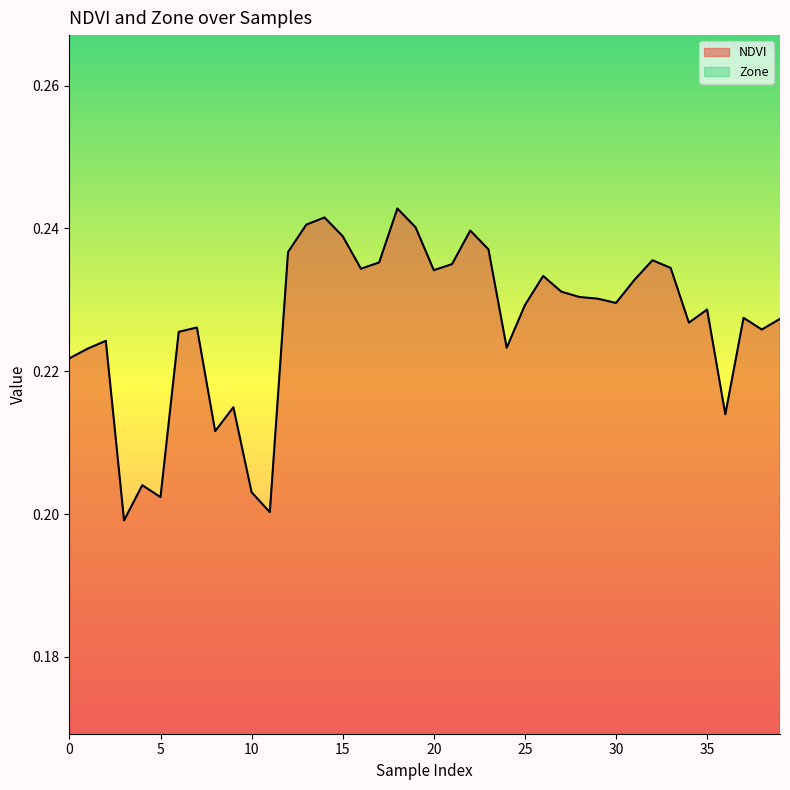

Count the values in the range 0 to 1.

40